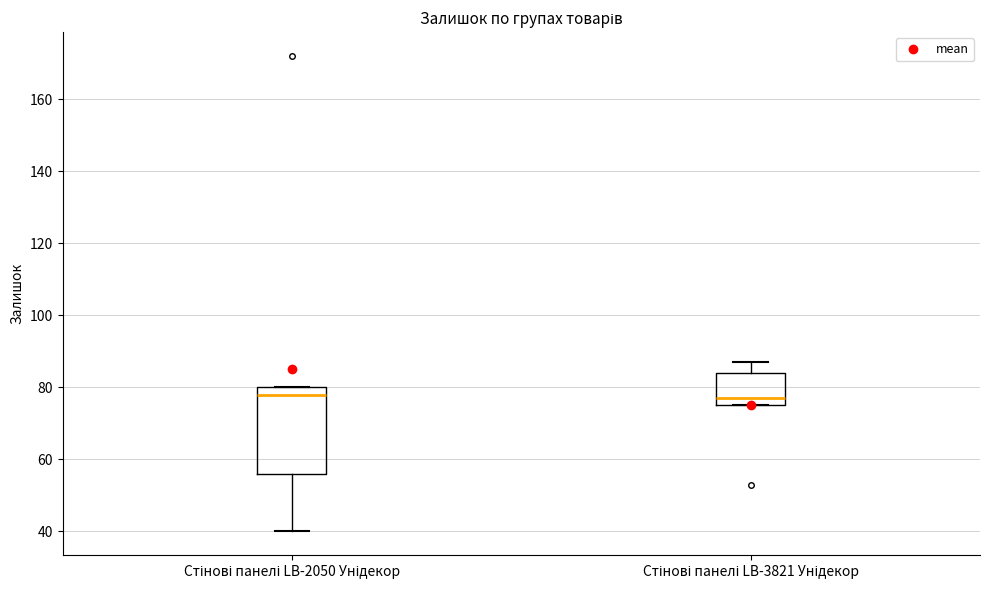

Reading left to right, read every box against the y-axis: the position of its median line, the range the box covers, and the ends of its whiskers. The values are not printed on the chart, so give them approximately, as read against the axis.

Стінові панелі LB-2050 Унідекор: median 78, box 56 to 80, whiskers 40 to 80
Стінові панелі LB-3821 Унідекор: median 78, box 76 to 84, whiskers 76 to 88